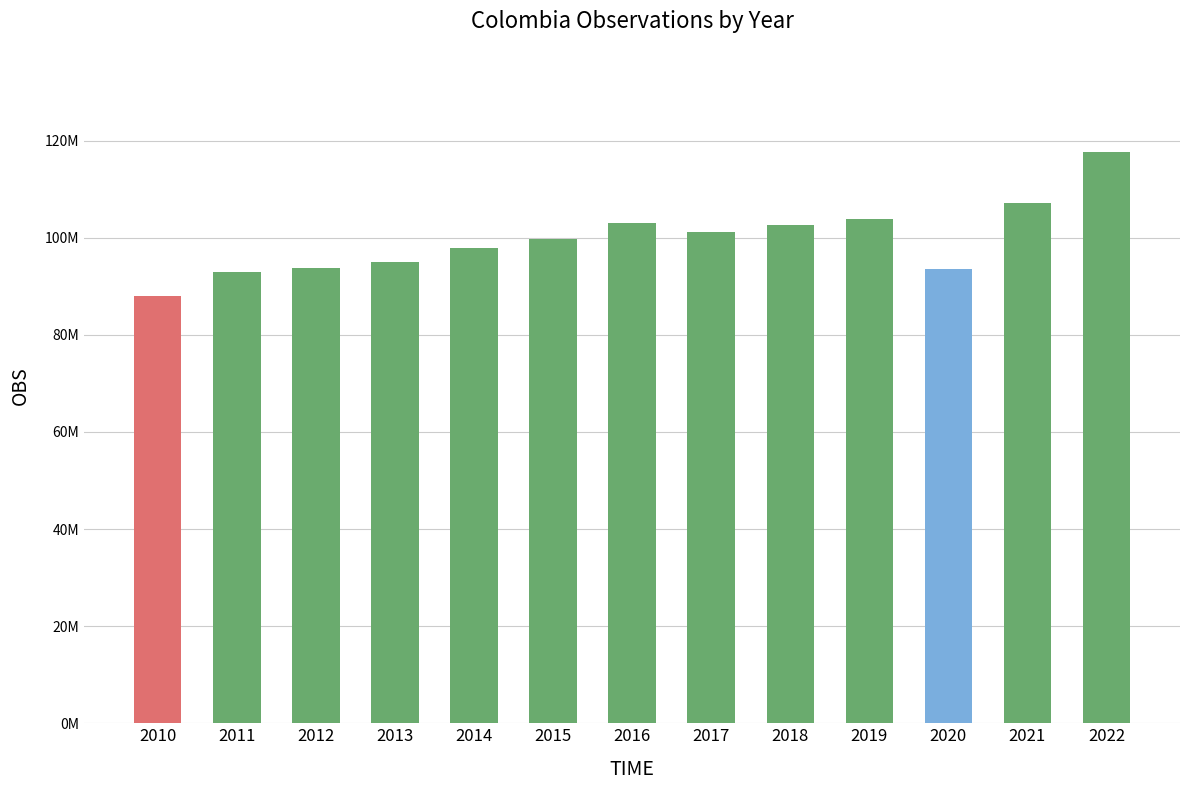

Does the chart contain any negative values?

No